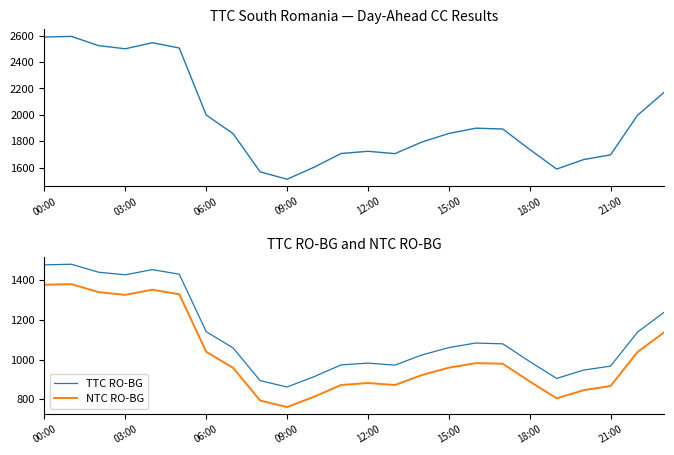

Is it true that NTC RO-BG equals 890 at 18:00?

True